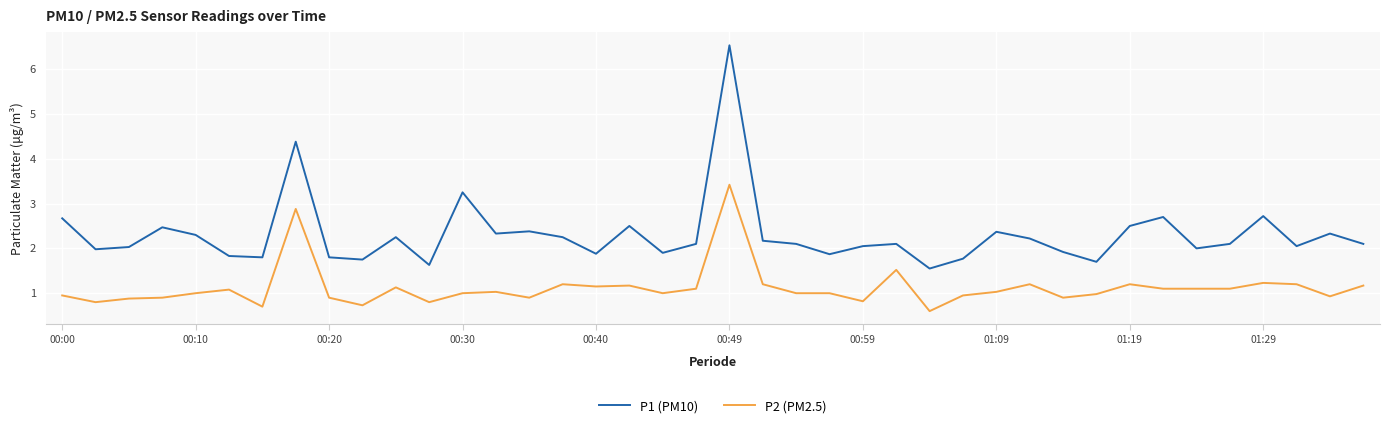

Which series has the largest total across all categories?

P1 (PM10)